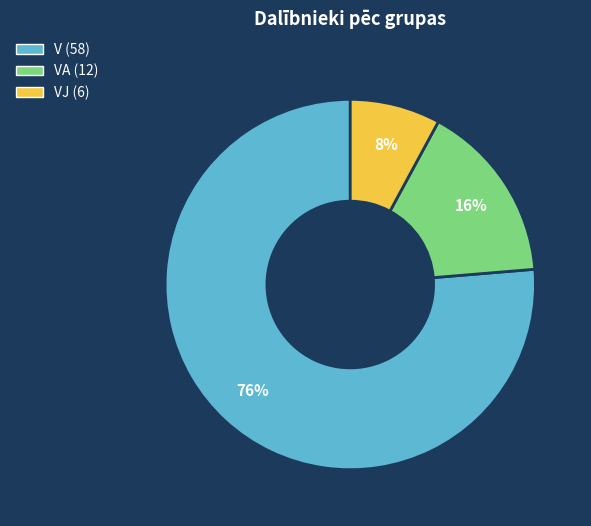

To the nearest percent, what is the difference between the largest and smallest slice percentages?

68%